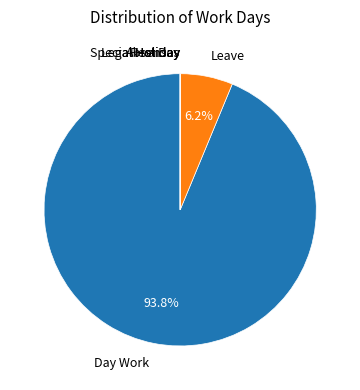

Which slice is the largest?

Day Work